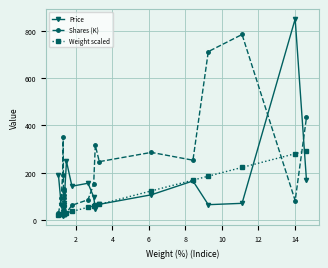

What is the difference between the second highest and minimum values in the Weight scaled series?

259.4